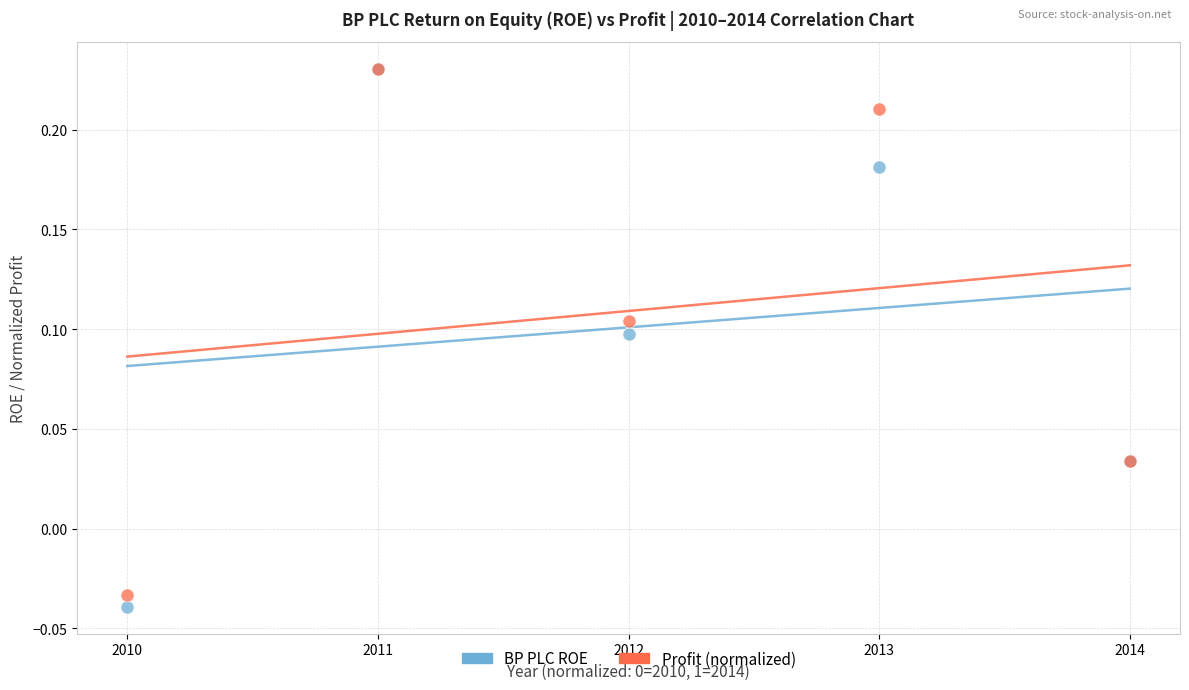

What are all the series names shown in the legend?

BP PLC ROE, Profit (normalized)